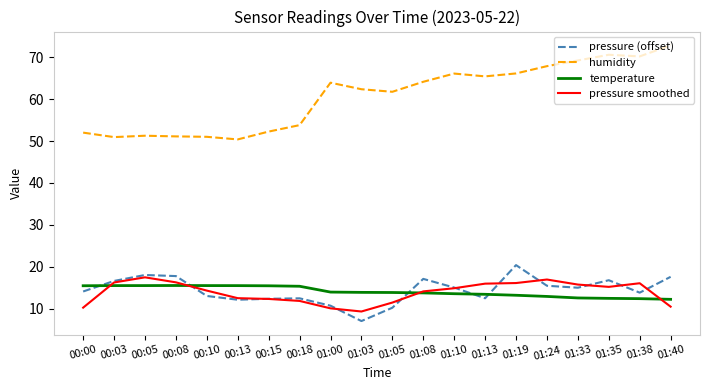

How many interior local peaks does the pressure (offset) series have?

5